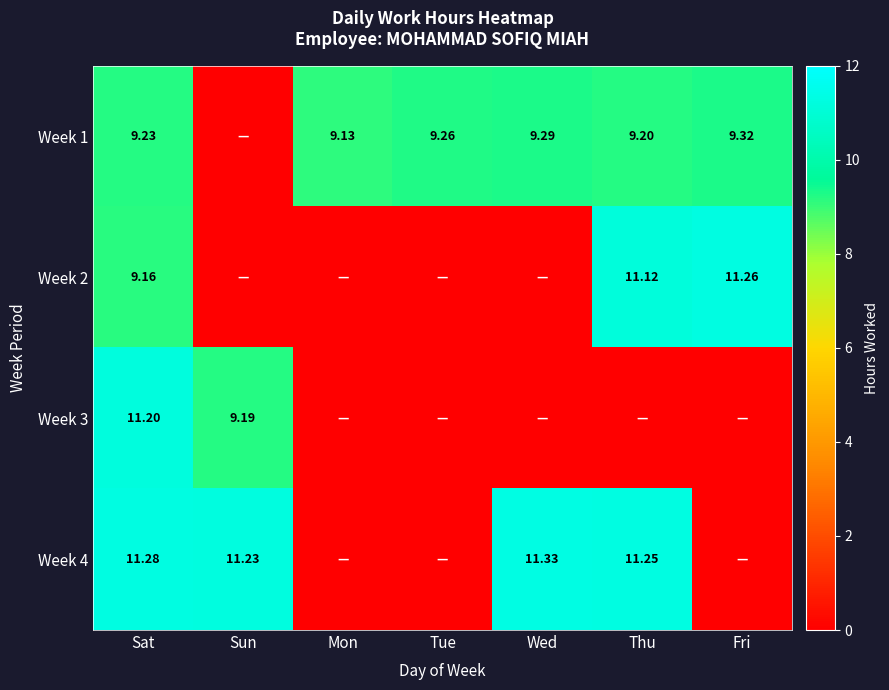

How many data points in Week 4 are above 11?

4